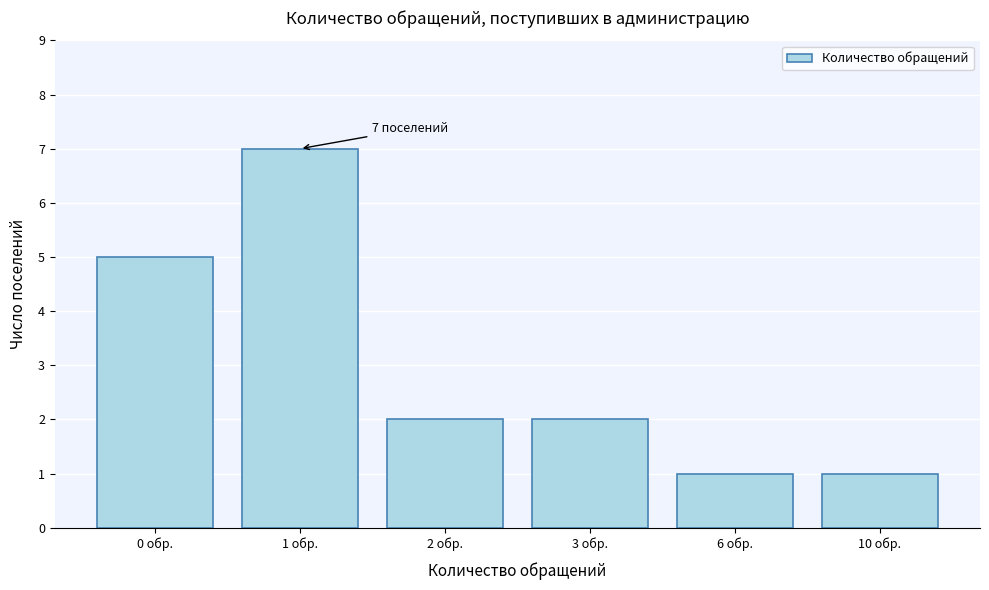

Reading left to right, extract all data points from this chart.

5	7	2	2	1	1